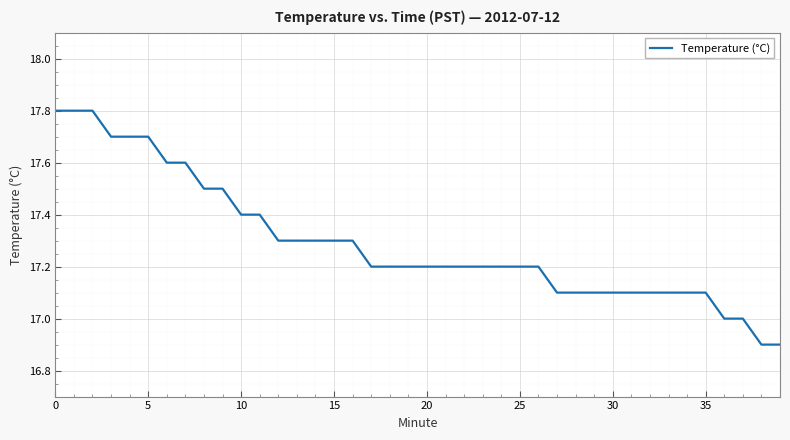

What is the difference between the maximum and minimum values?

0.9